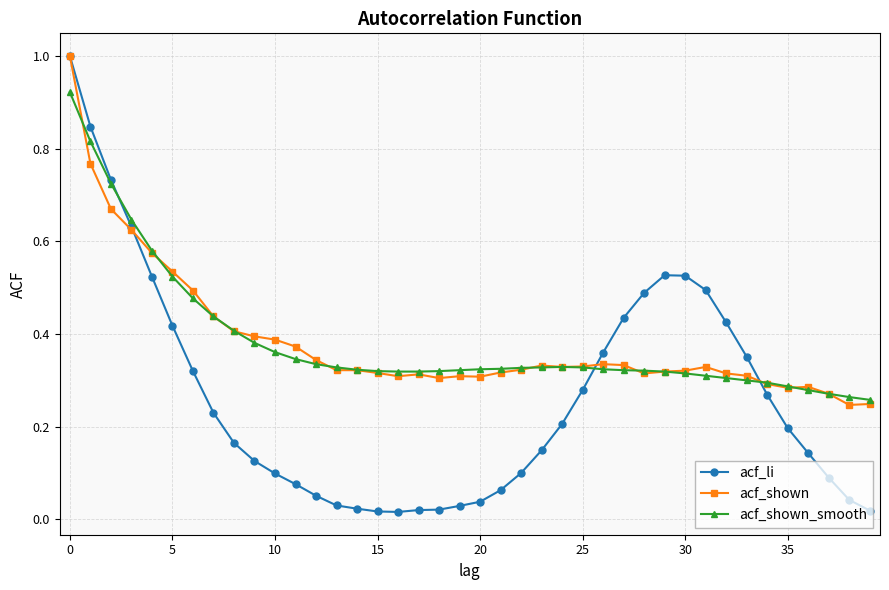

Which series has the largest range (max minus min)?

acf_li